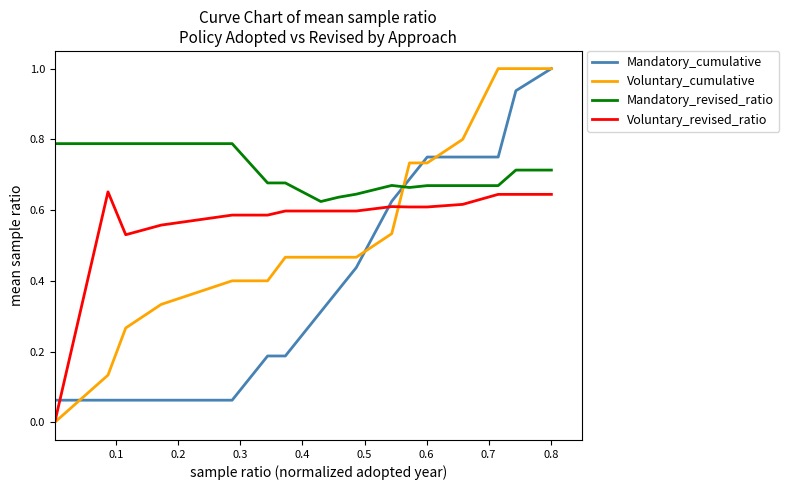

True or false: Voluntary_revised_ratio and Mandatory_revised_ratio intersect in this chart.

False